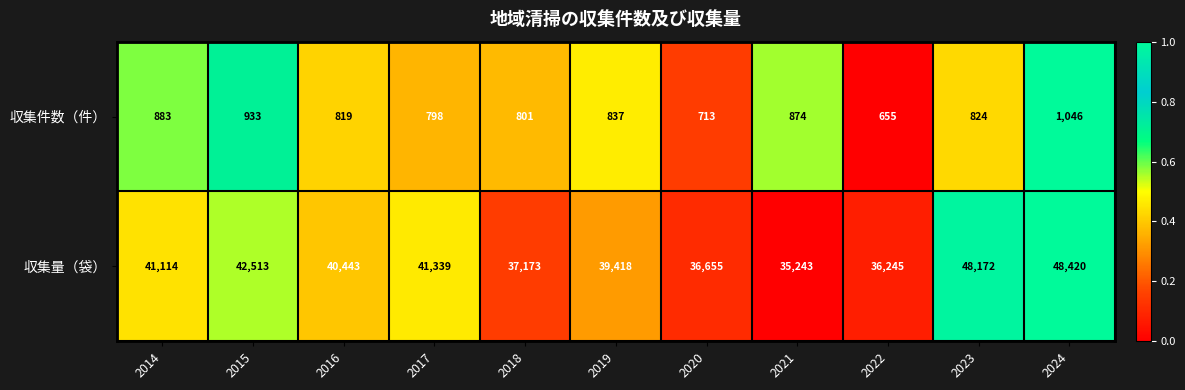

At how many categories does at least one series exceed 26449?

11